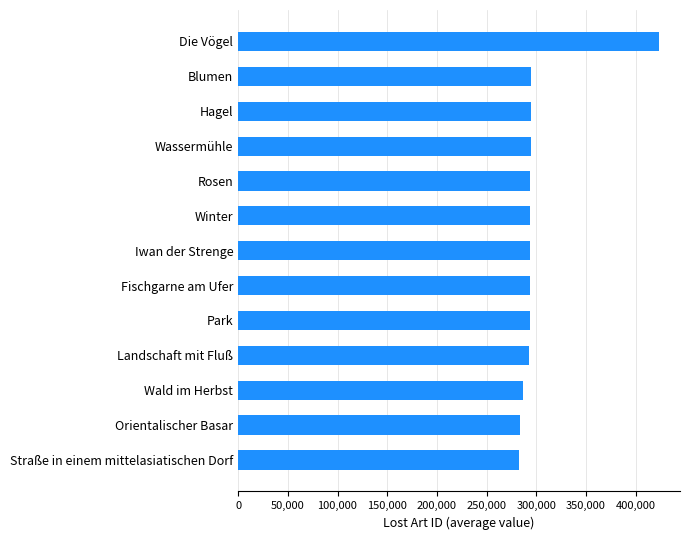

What is the average value?

301645